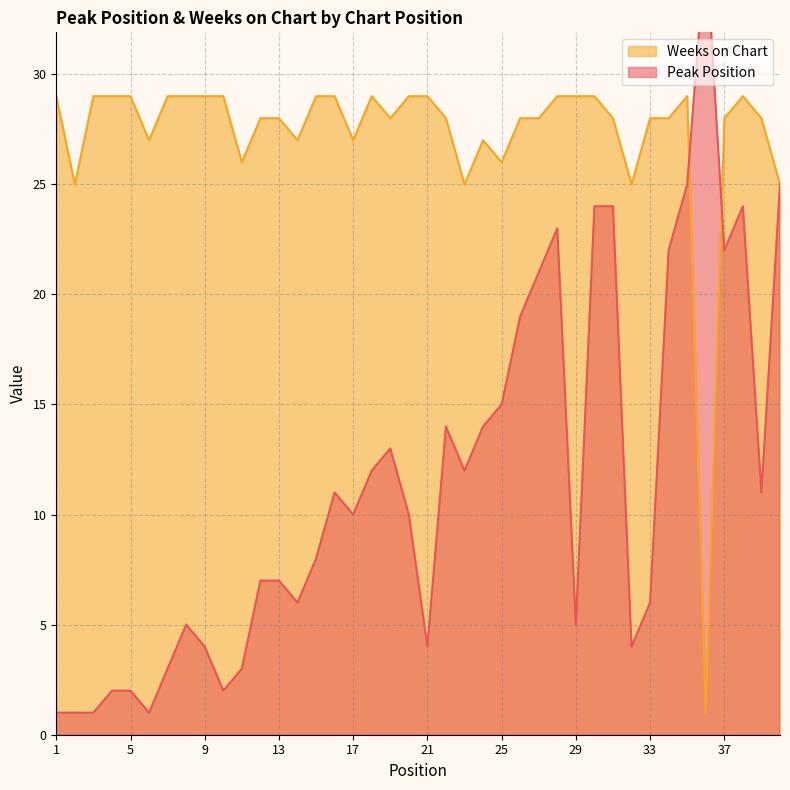

How many times do Peak Position and Weeks on Chart cross each other?

2